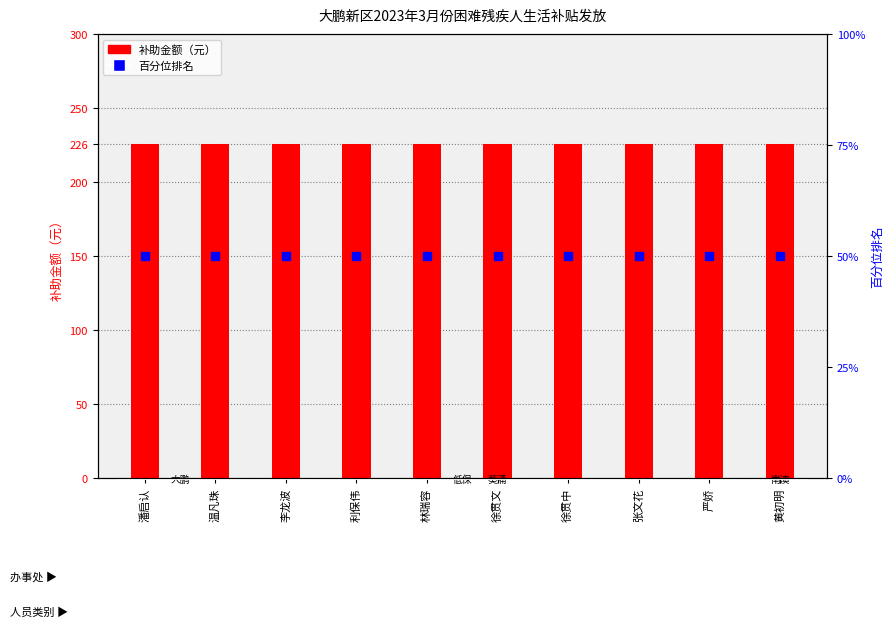

Which series reaches the maximum Y coordinate?

补助金额（元）